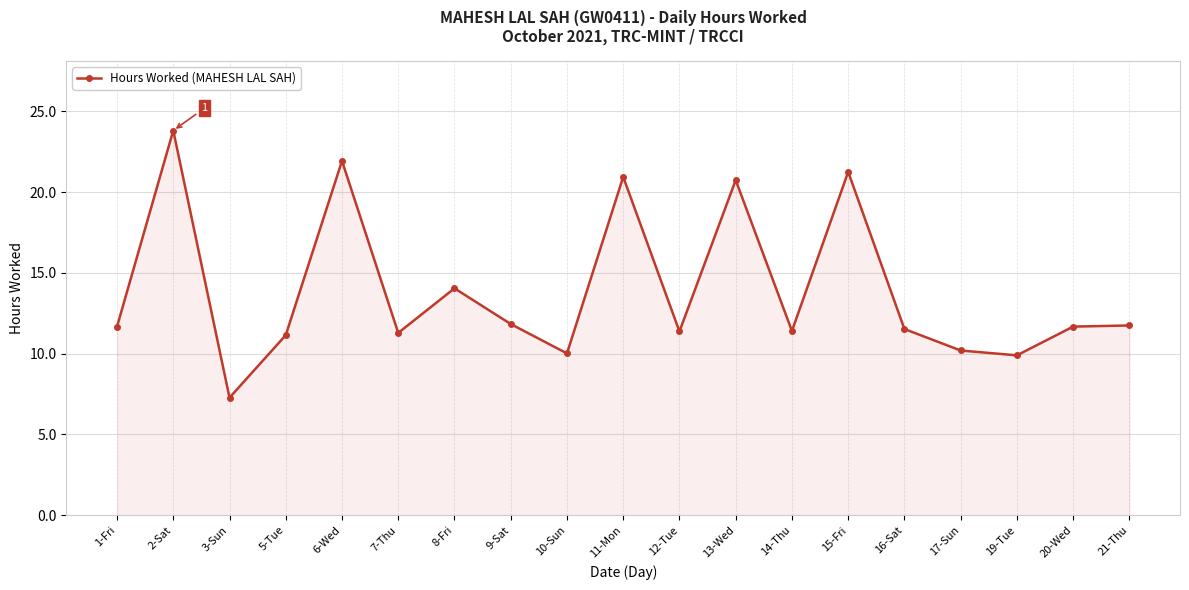

True or false: there are more than 1 points higher than both neighbors.

True